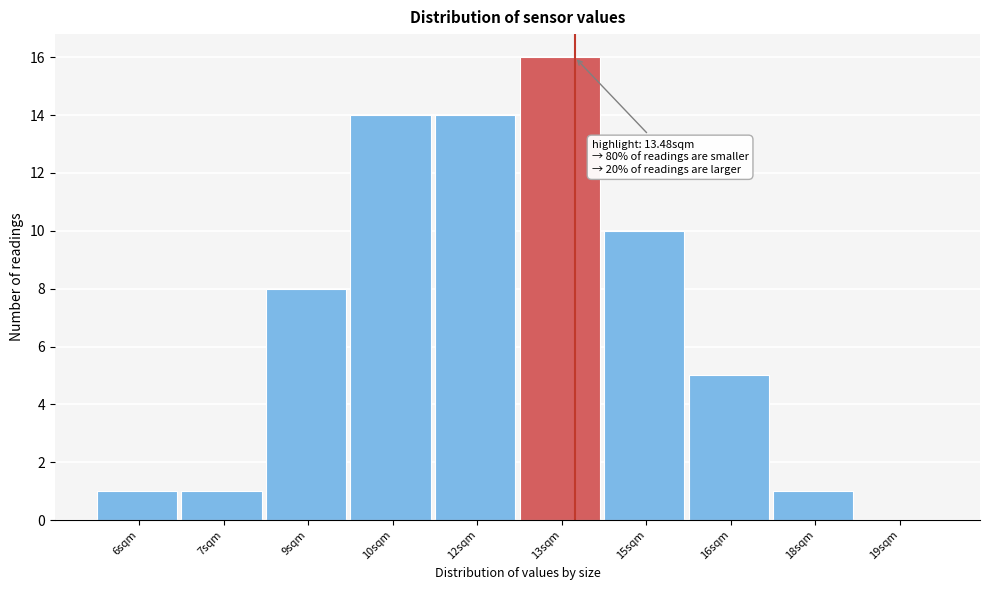

Reading right to left, extract all data points from this chart.

19sqm=0	18sqm=1	16sqm=5	15sqm=10	13sqm=16	12sqm=14	10sqm=14	9sqm=8	7sqm=1	6sqm=1